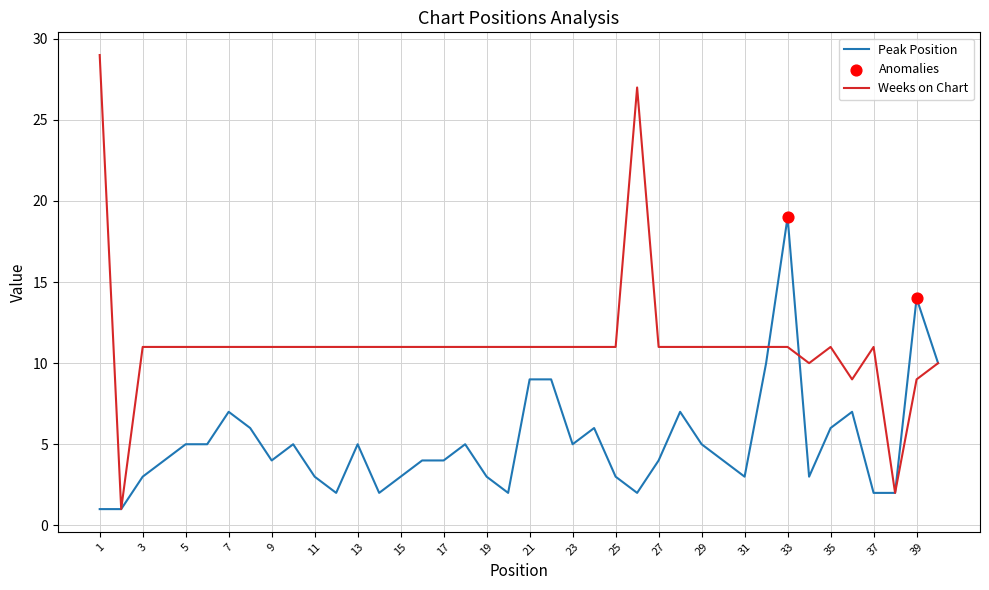

Which series has the largest range (max minus min)?

Weeks on Chart